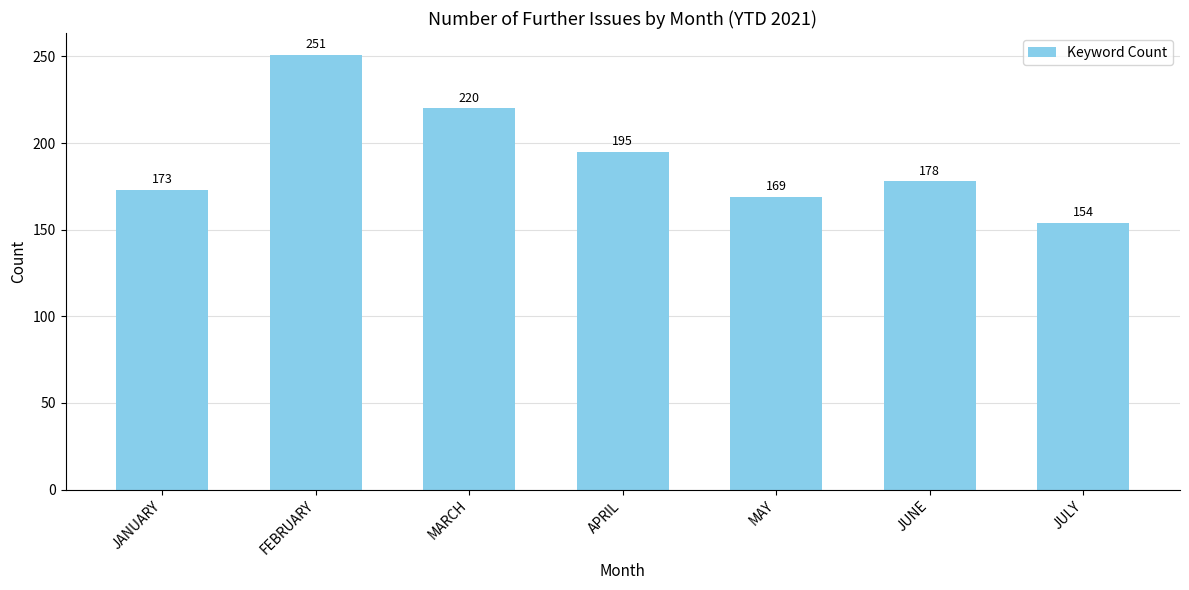

How many bars are there in total?

7